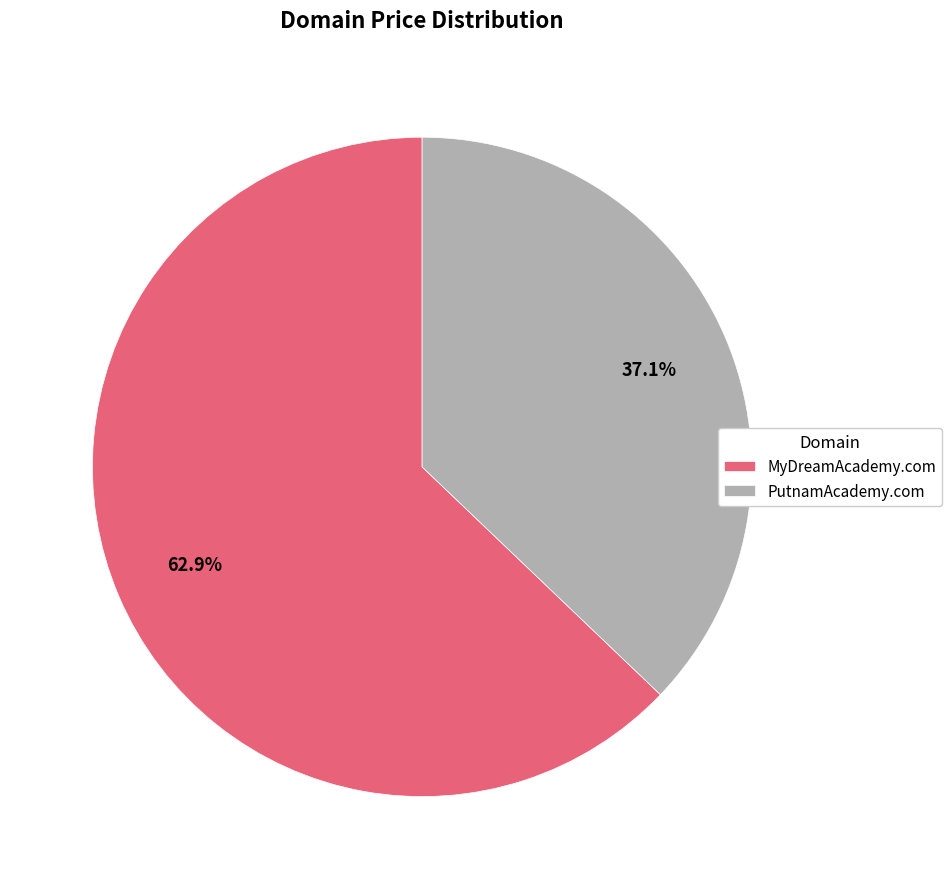

To the nearest percent, what is the average slice percentage?

50%